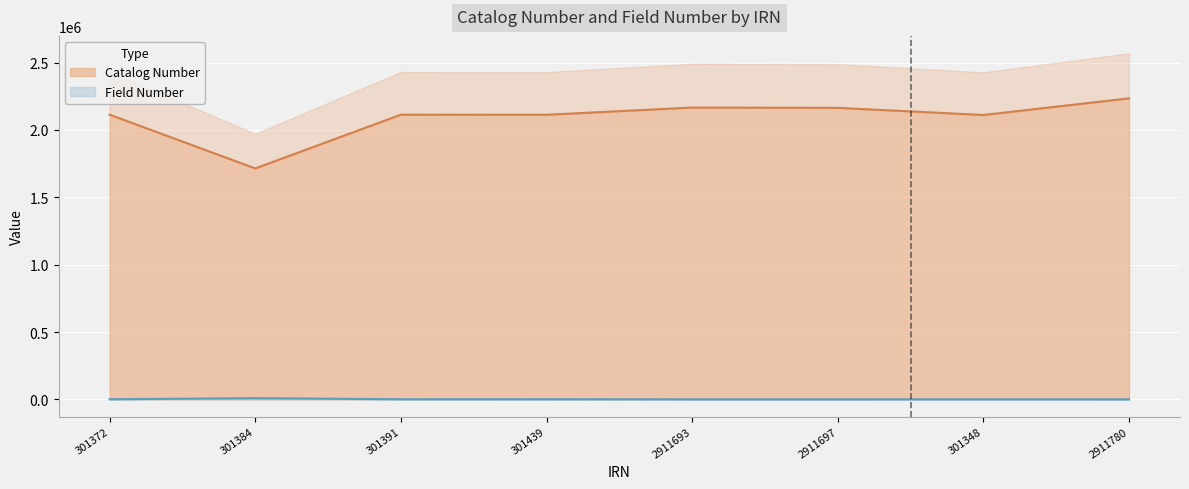

At how many categories does at least one series exceed 1583471?

8